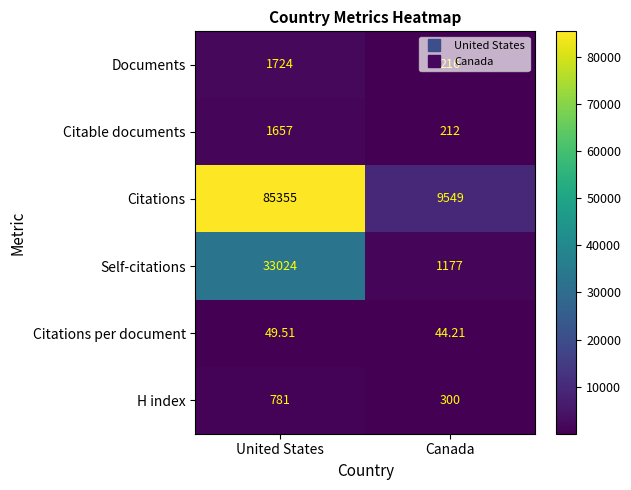

Rank the categories by Citable documents value from lowest to highest.

Canada, United States